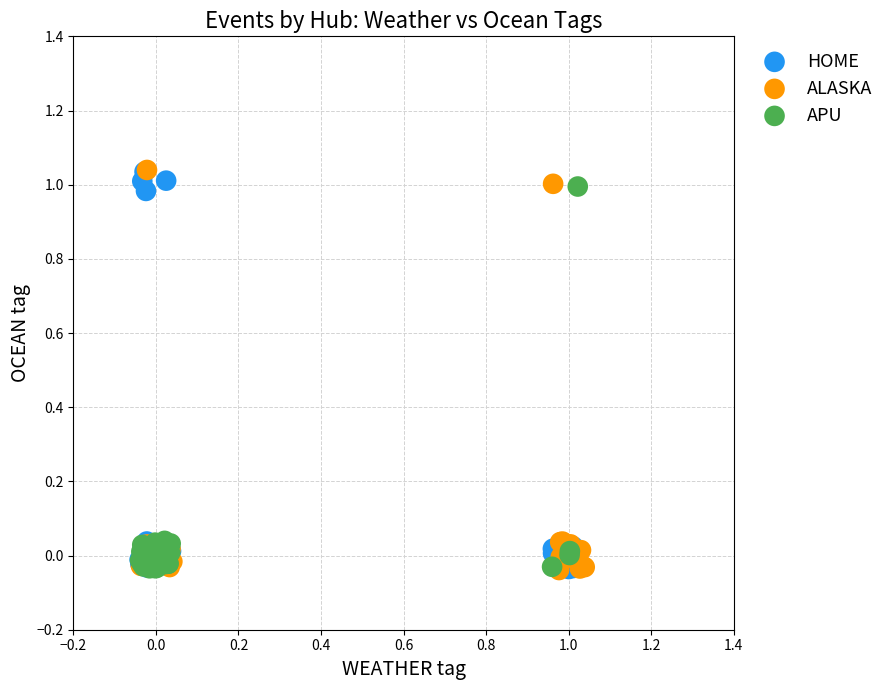

What are all the series names shown in the legend?

HOME, ALASKA, APU